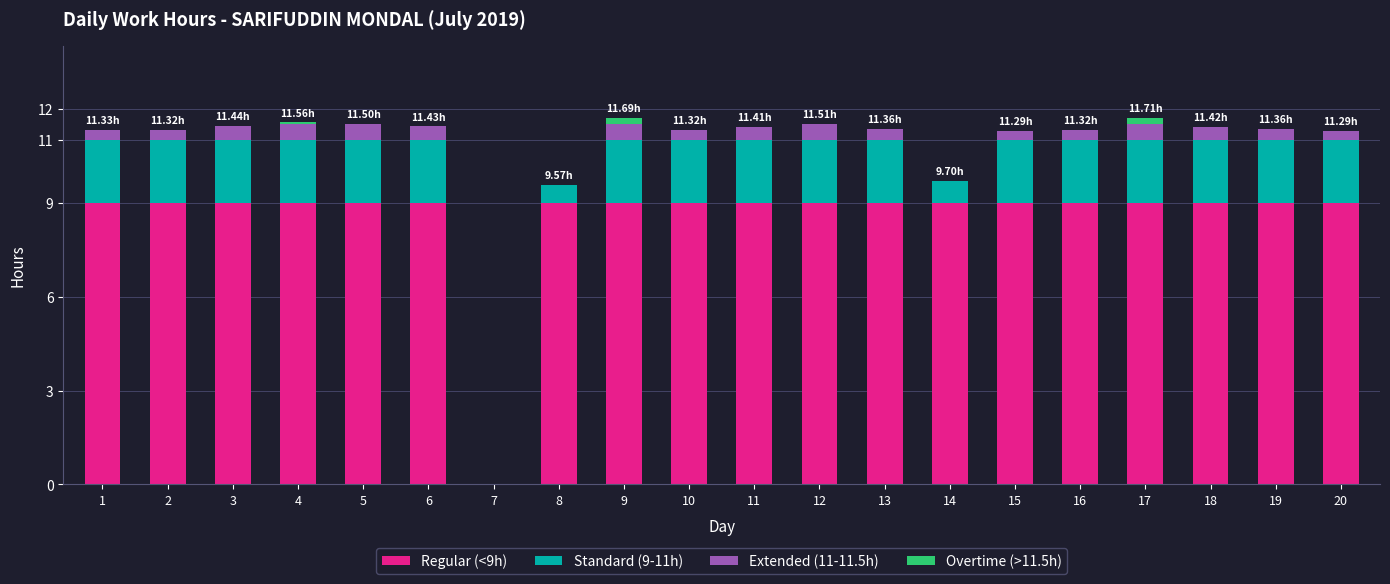

What is the total value across all series at 13?

11.4